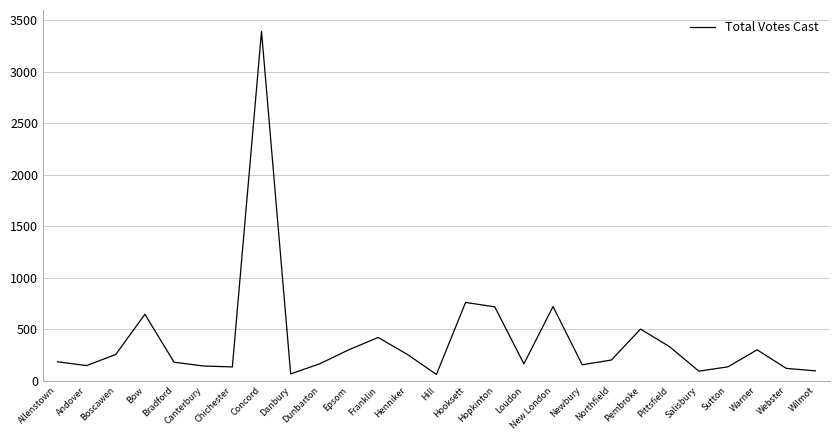

What is the difference between the maximum and minimum values?

3330